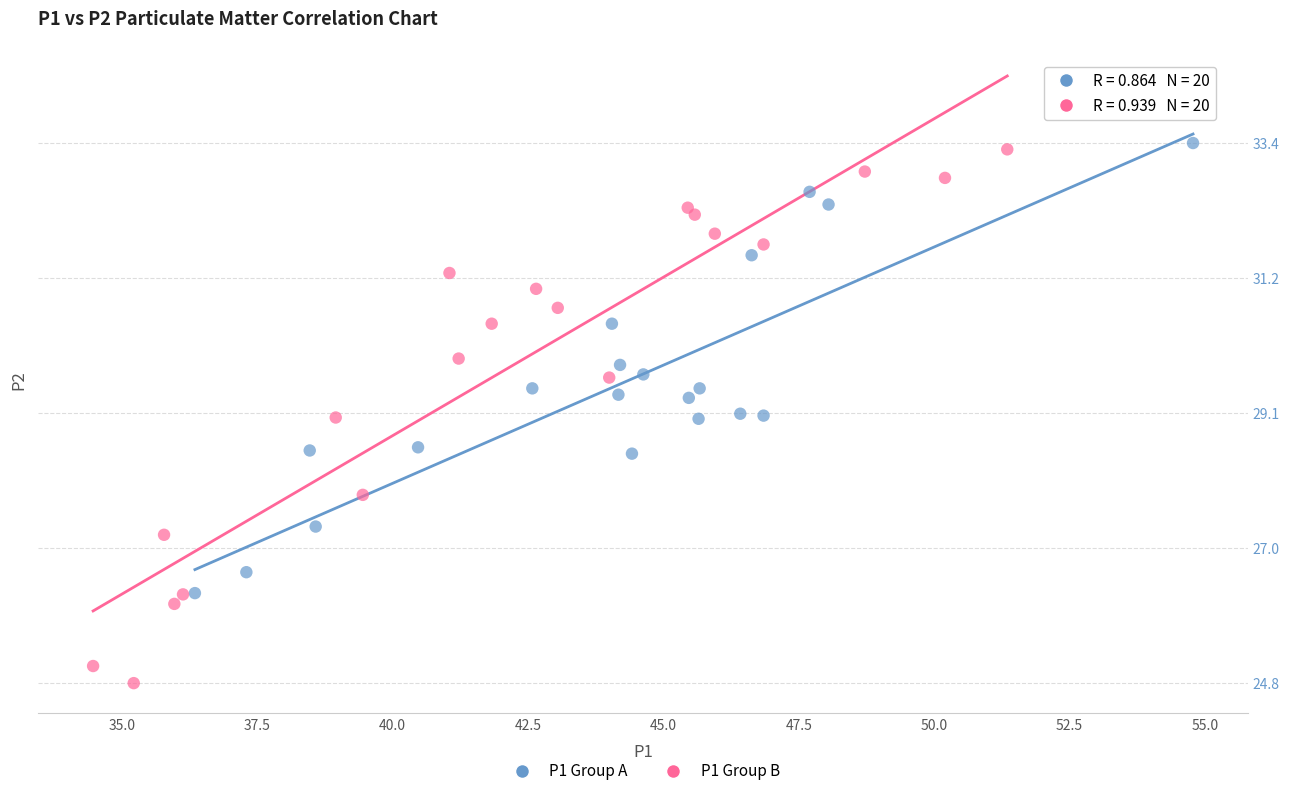

Which series has the largest Y range (max minus min)?

P1 Group B